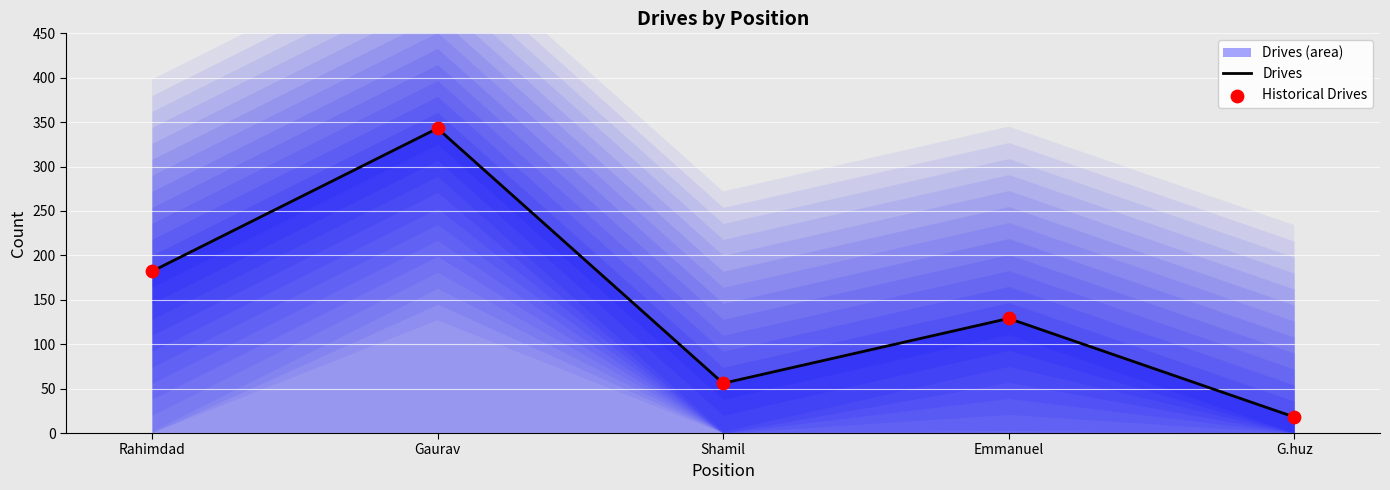

The value of Drives at Gaurav is 343. True or false?

True